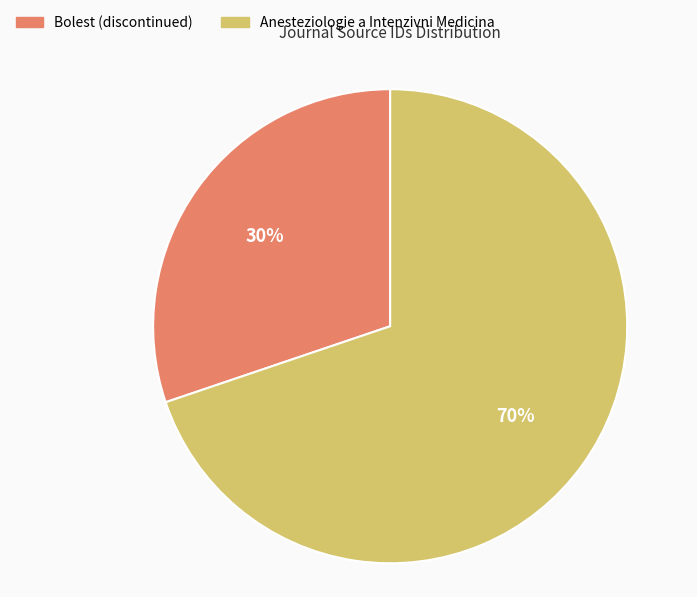

Is the sum of Anesteziologie a Intenzivni Medicina and Bolest (discontinued) greater than half?

Yes